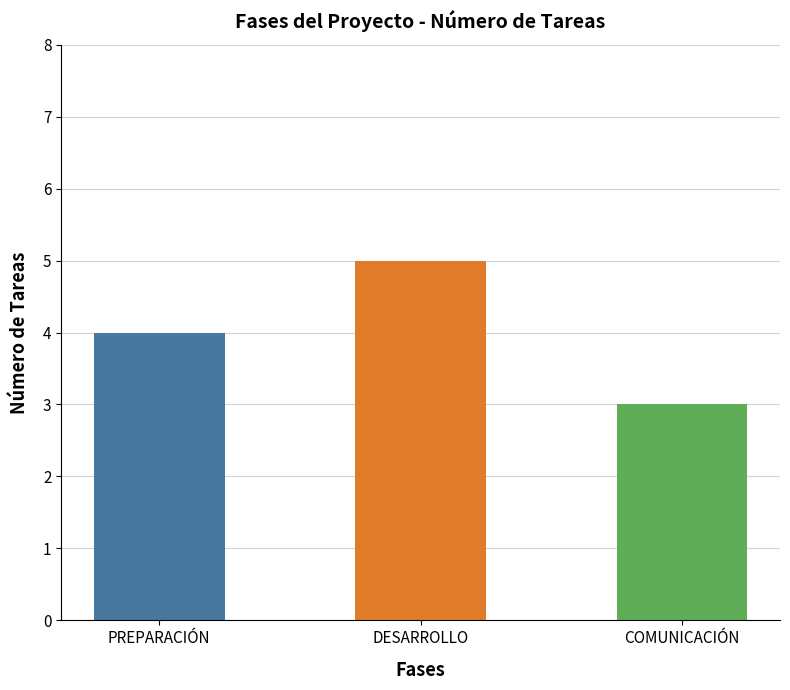

Reading left to right, transcribe all the data shown in this chart.

4	5	3